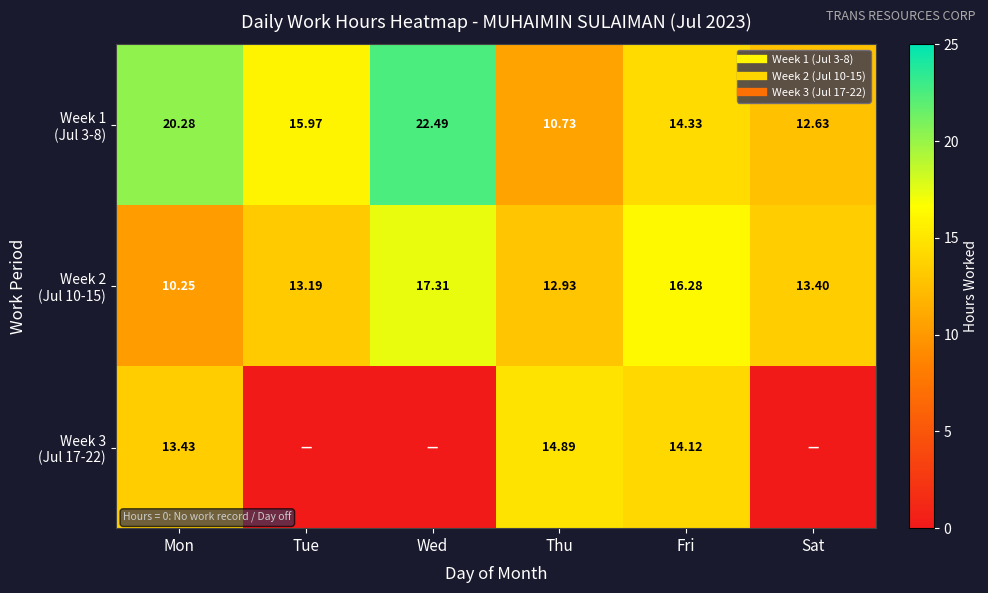

Count the number of data series in this chart.

3